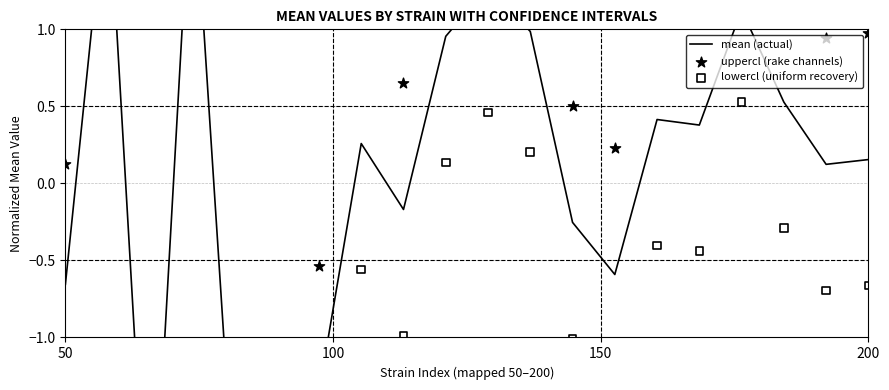

Which series has the widest spread of Y values?

uppercl (rake channels)